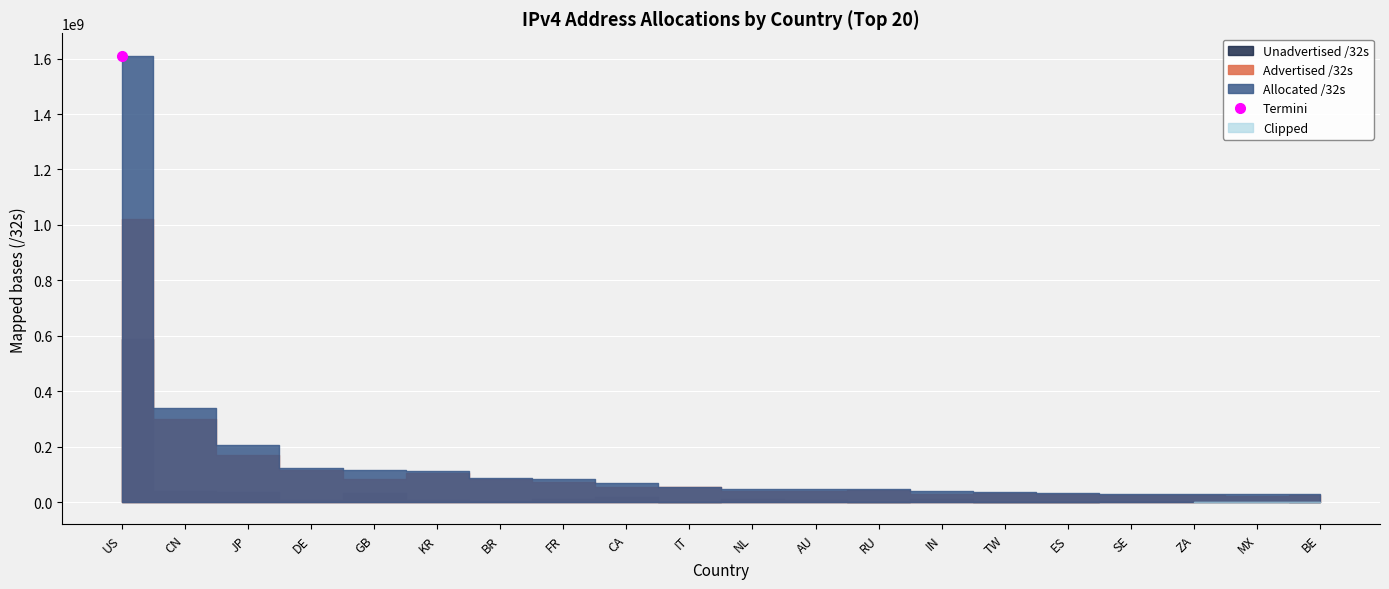

Which series has the widest spread of values?

Allocated /32s